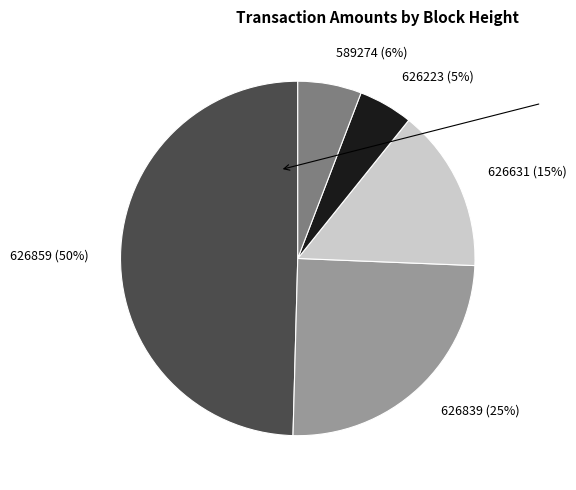

Does 626839 account for over 50% of the chart?

No